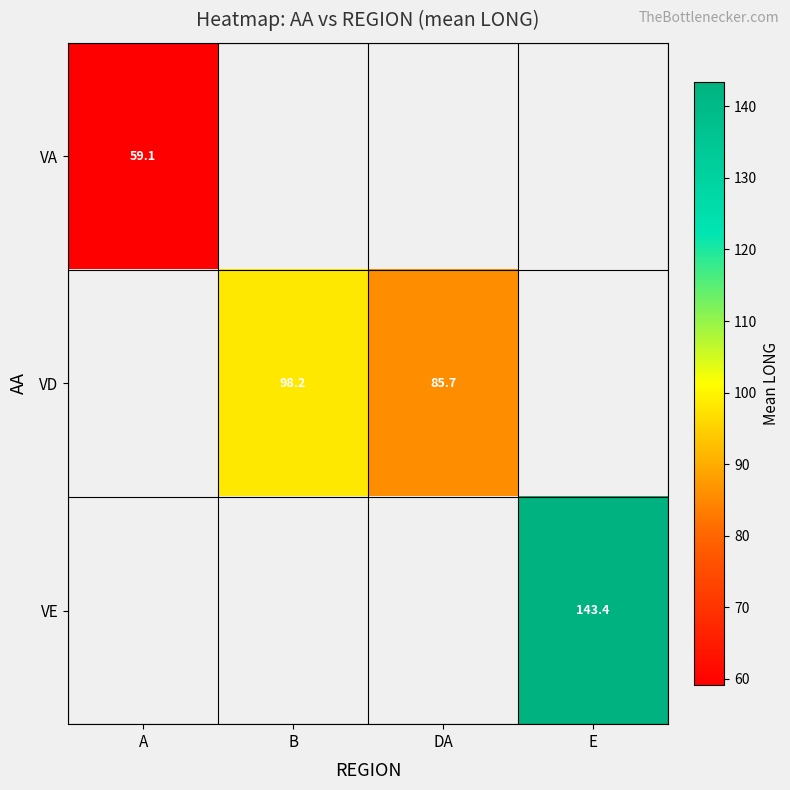

Is it true that VD equals 85.7 at DA?

True